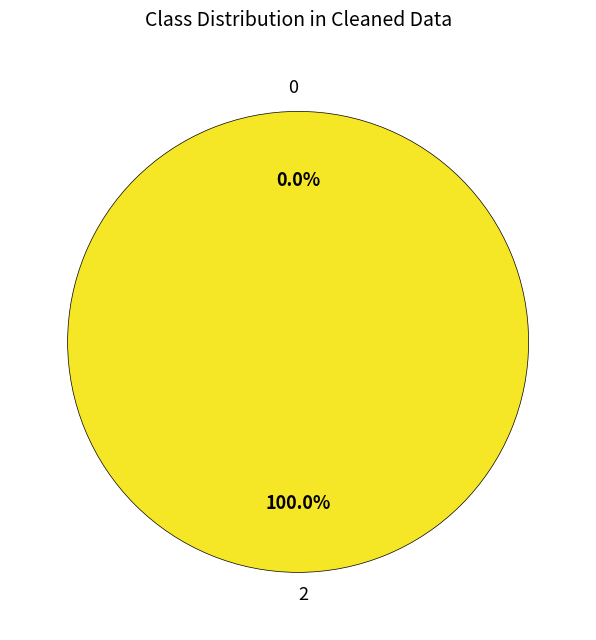

Is it true that 2 is 99% of the pie?

False